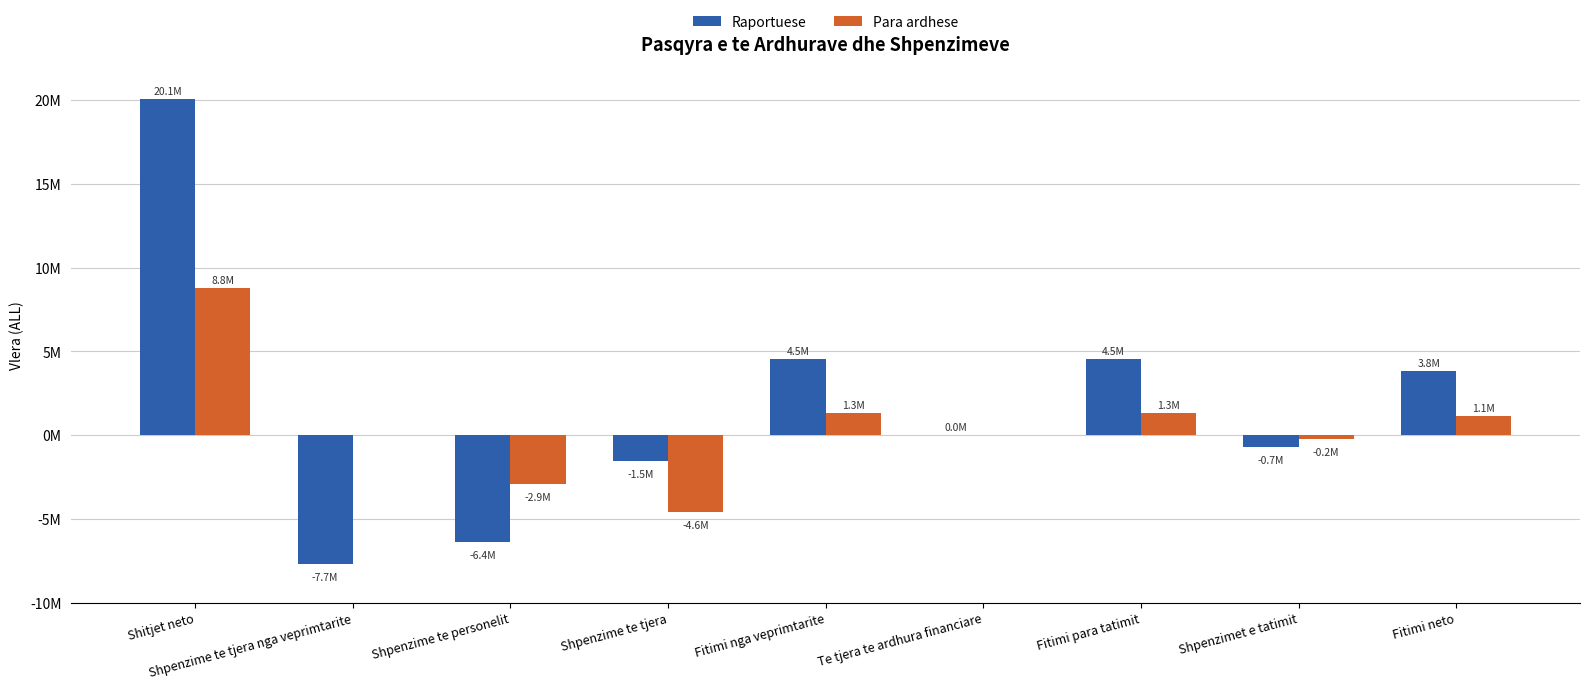

Are the bars horizontal?

No